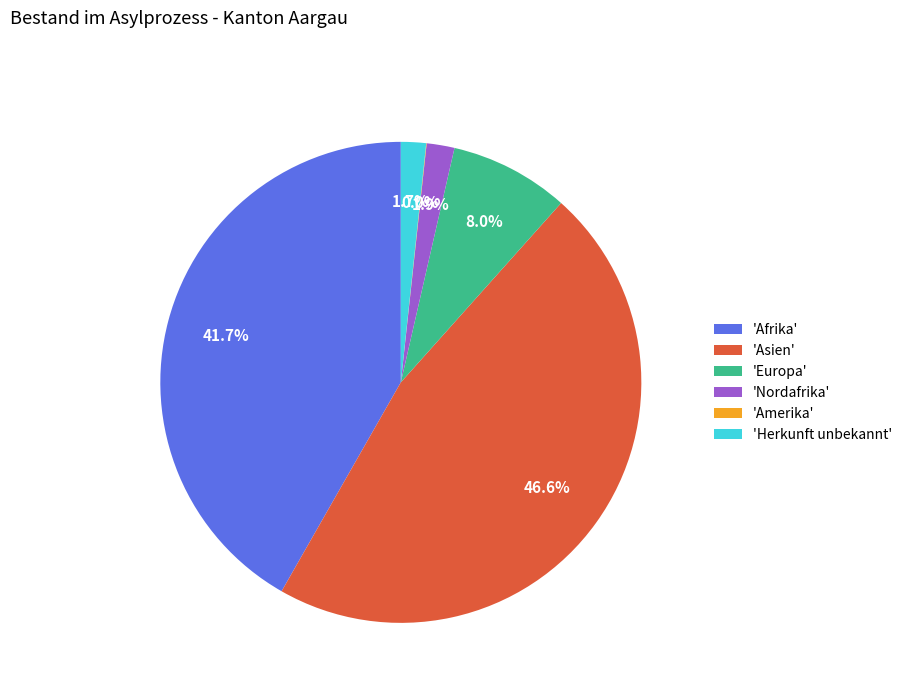

Approximately how many times larger is the value at 'Asien' compared to 'Europa'?

5.8